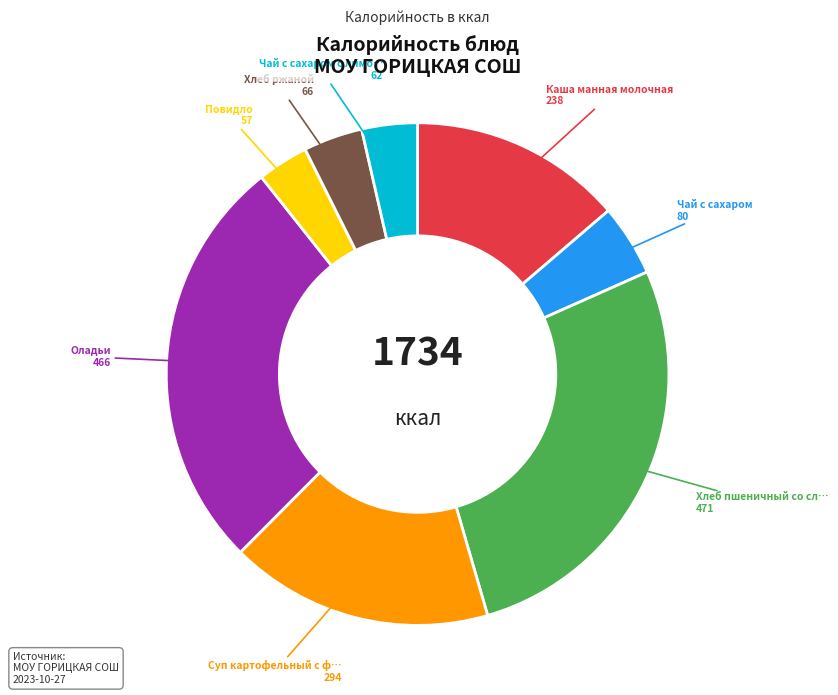

Does any single category account for the majority?

No